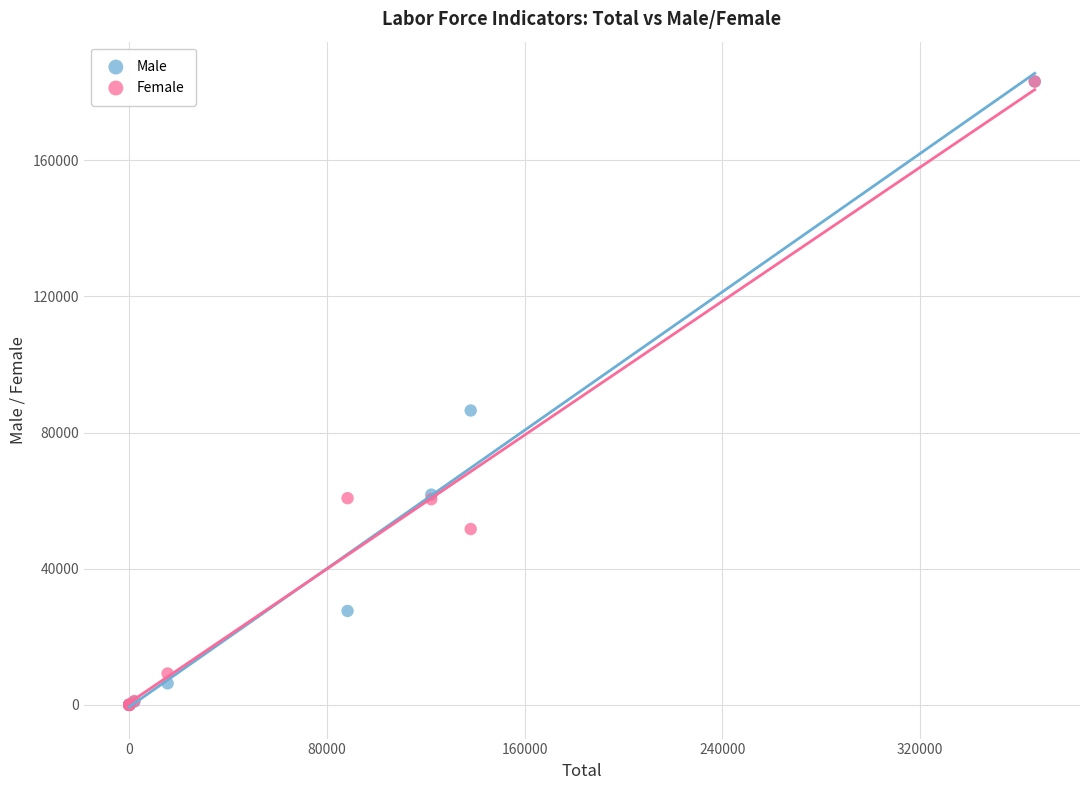

In the Male series, what Y value is closest to 91576?

86489.4